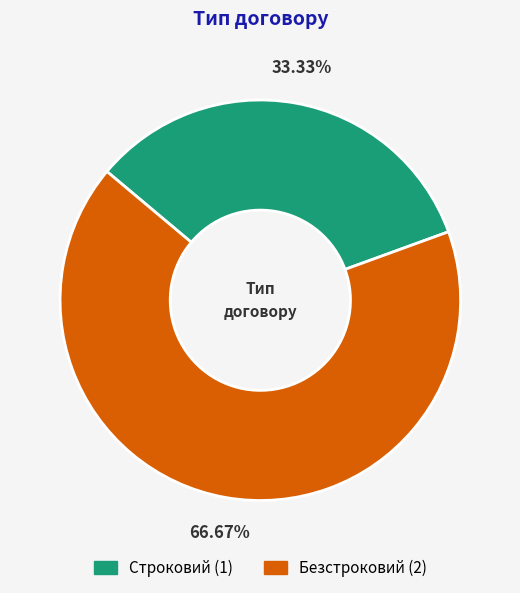

Which slice is the largest?

Безстроковий